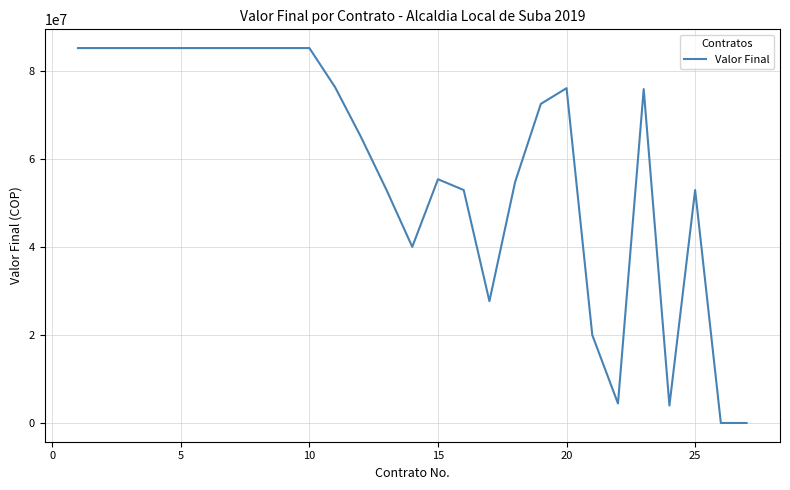

What is the maximum value shown in the chart?

85116732